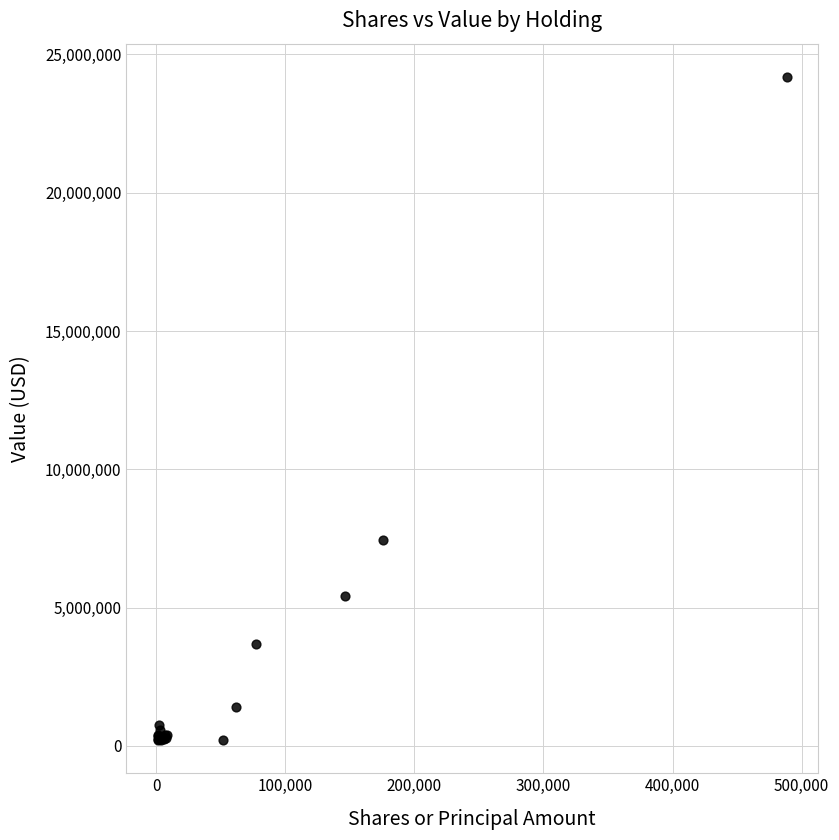

What Y value in the scatter plot is closest to 12200388?

7449400